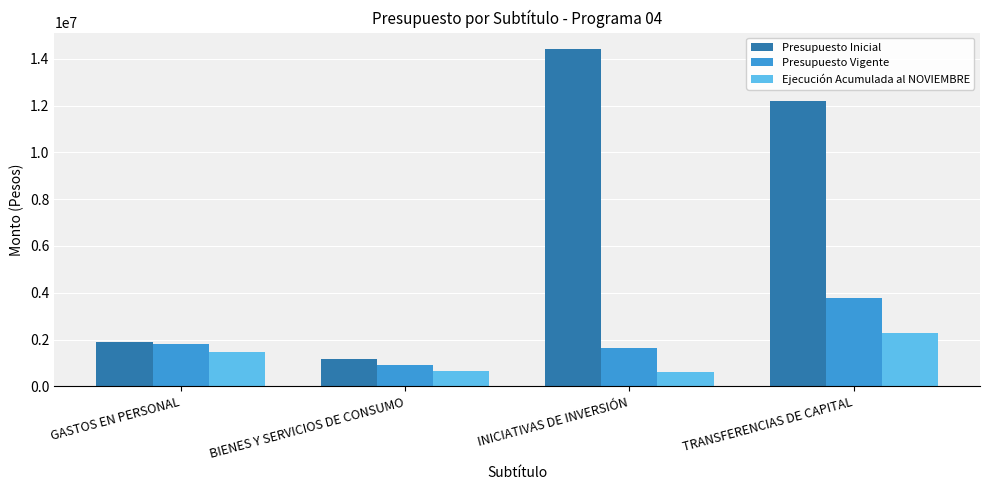

What is the spread (max minus min) of values at BIENES Y SERVICIOS DE CONSUMO?

512309